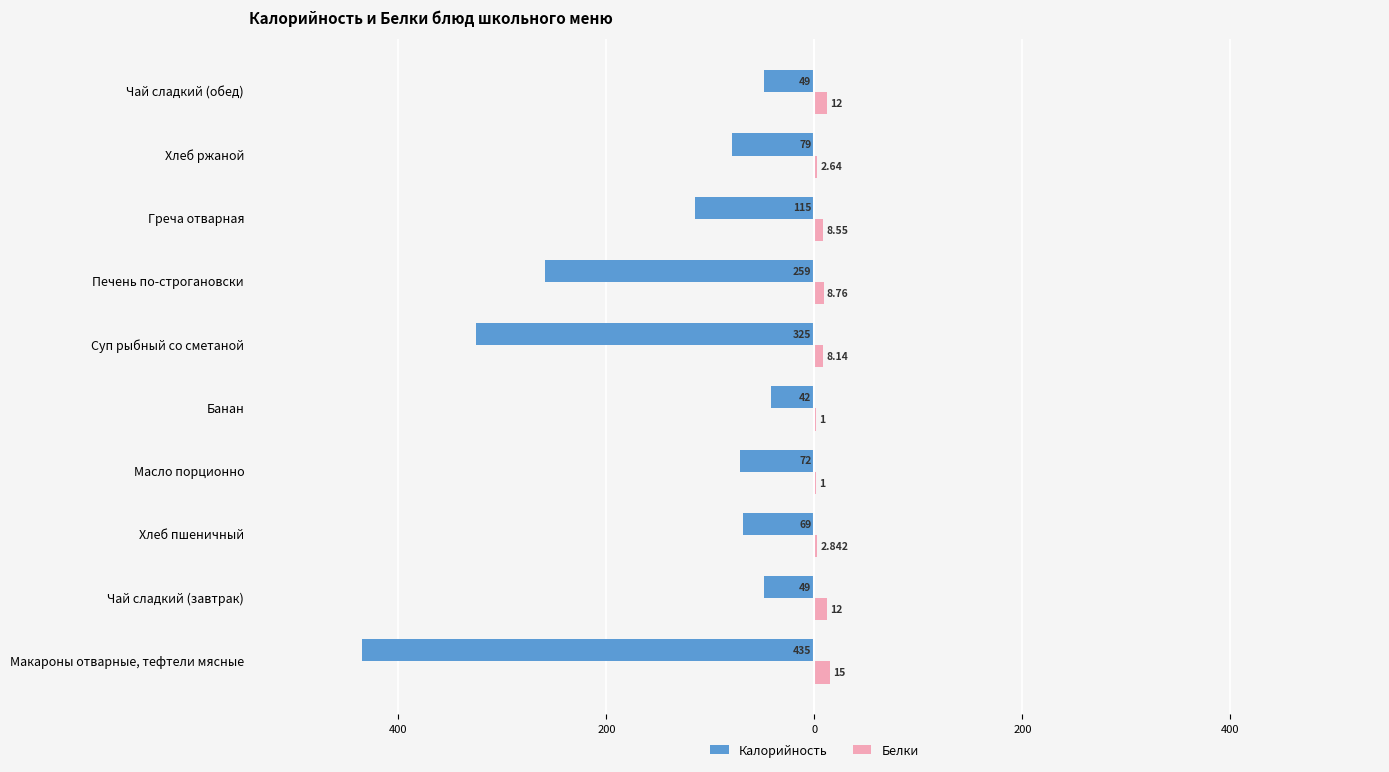

What are all the series names shown in the legend?

Калорийность, Белки